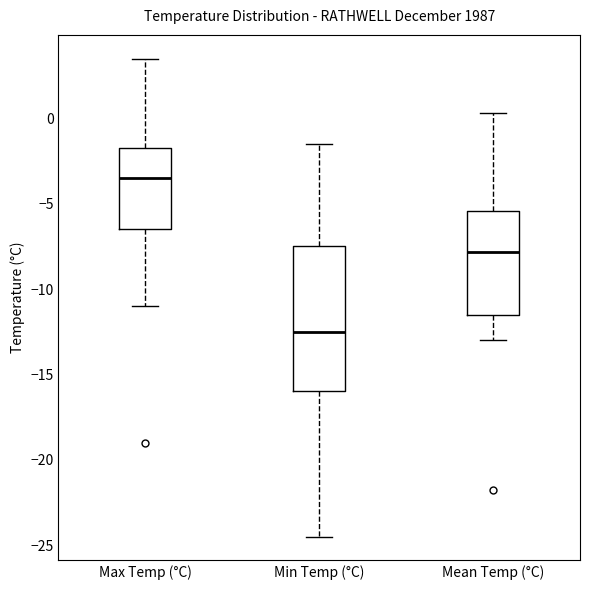

Which box is the tallest, from its lower edge to its upper edge?

Min Temp (°C)